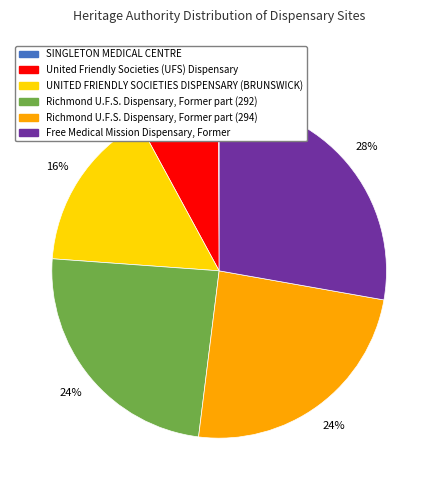

Which has a higher value, UNITED FRIENDLY SOCIETIES DISPENSARY (BRUNSWICK) or Richmond U.F.S. Dispensary, Former part (292)?

Richmond U.F.S. Dispensary, Former part (292)